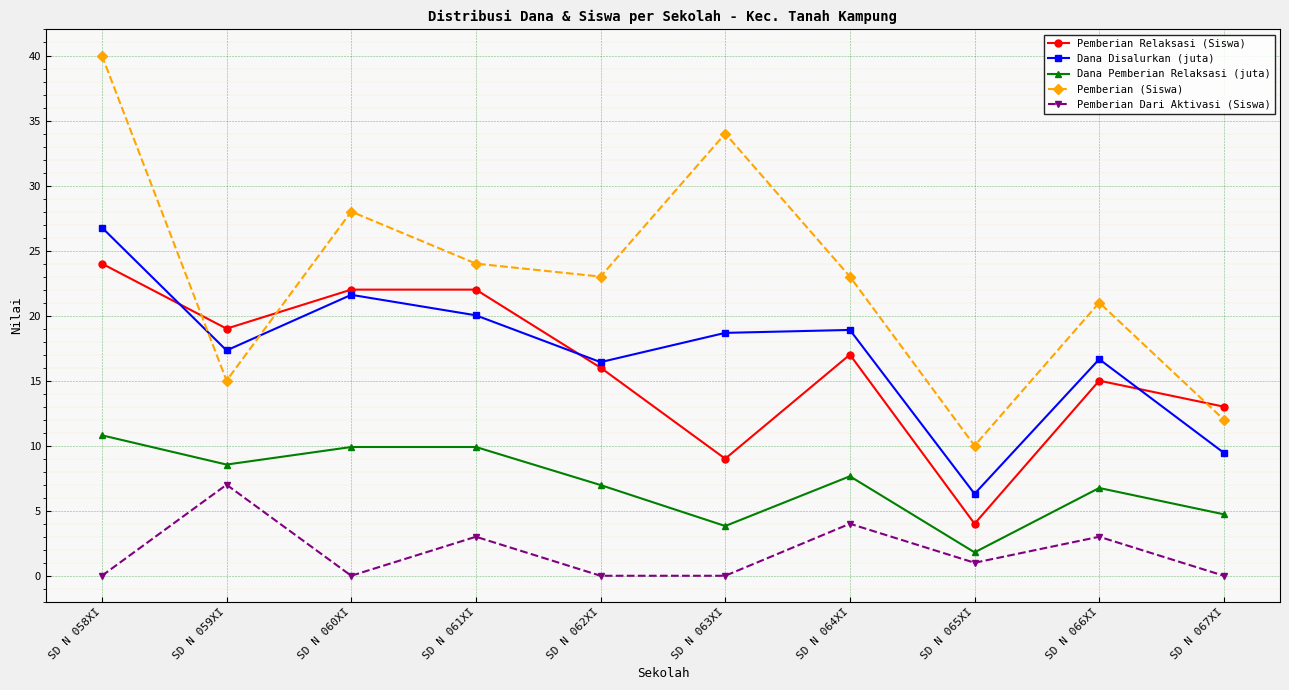

Count the number of data series in this chart.

5